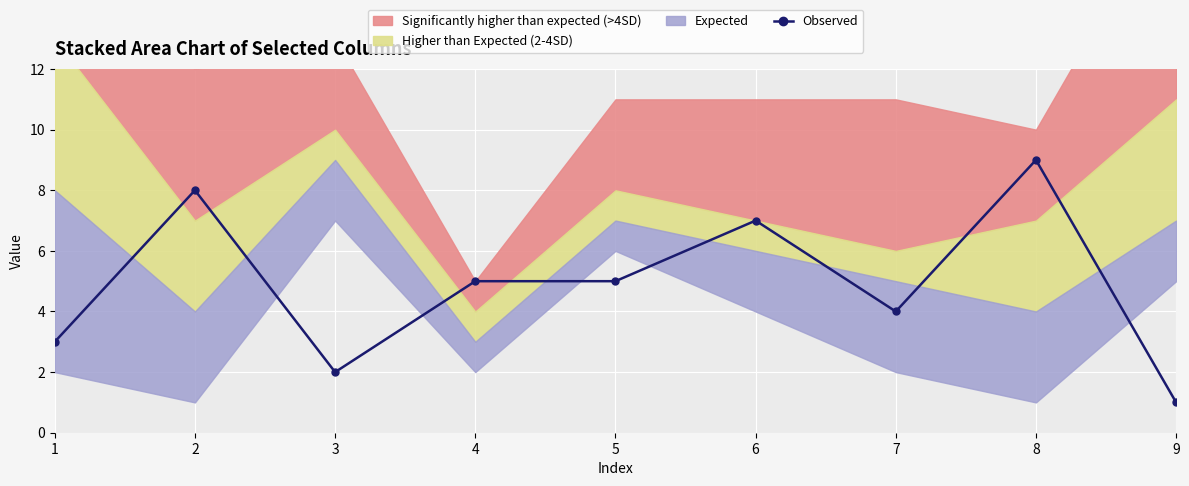

How many interior local peaks (higher than both neighbors) does the data have?

3